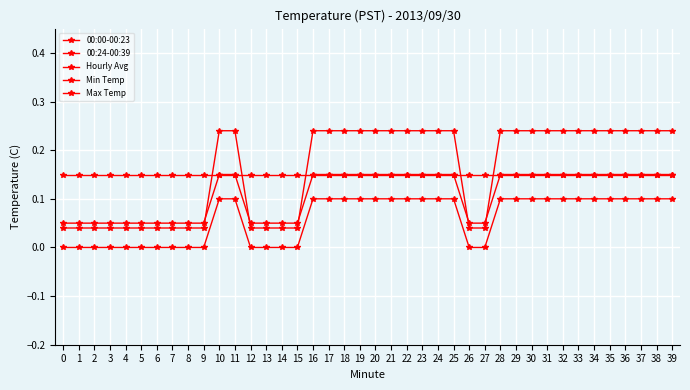

Which has a higher value, 30 or 16?

30